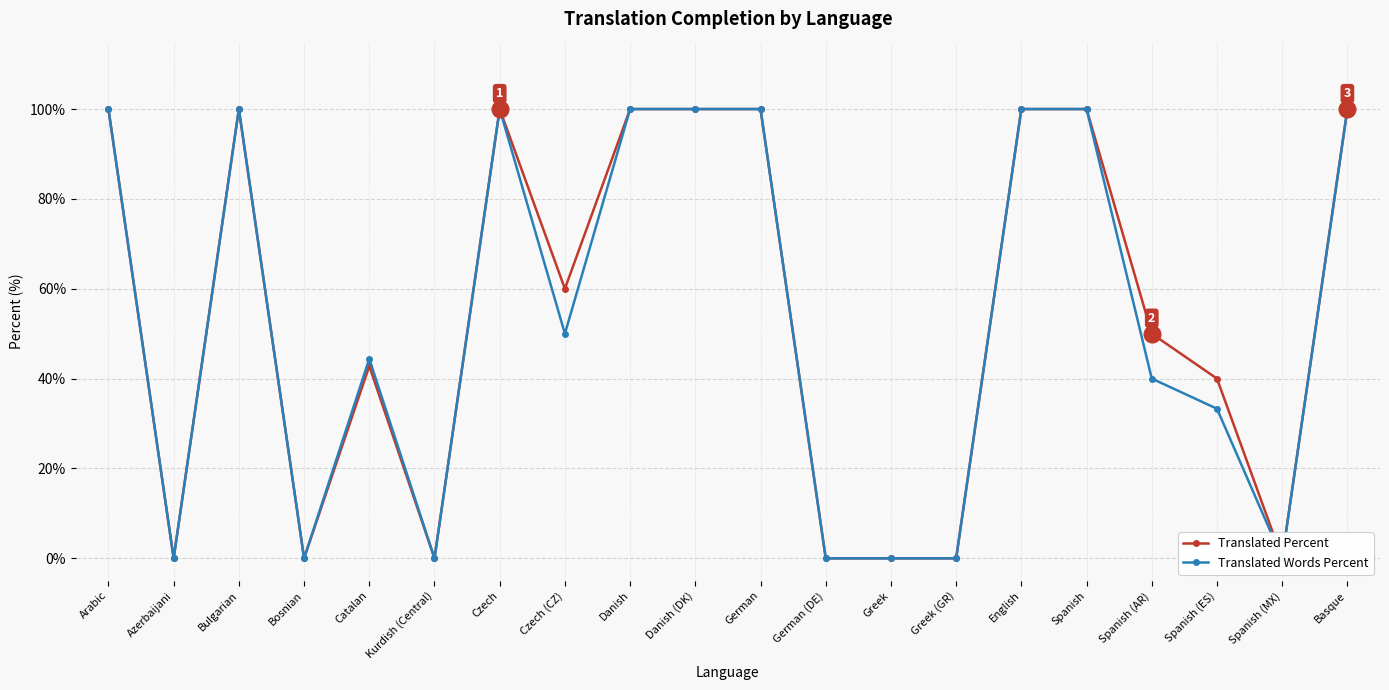

What is the sum of all Translated Words Percent values?

1067.7